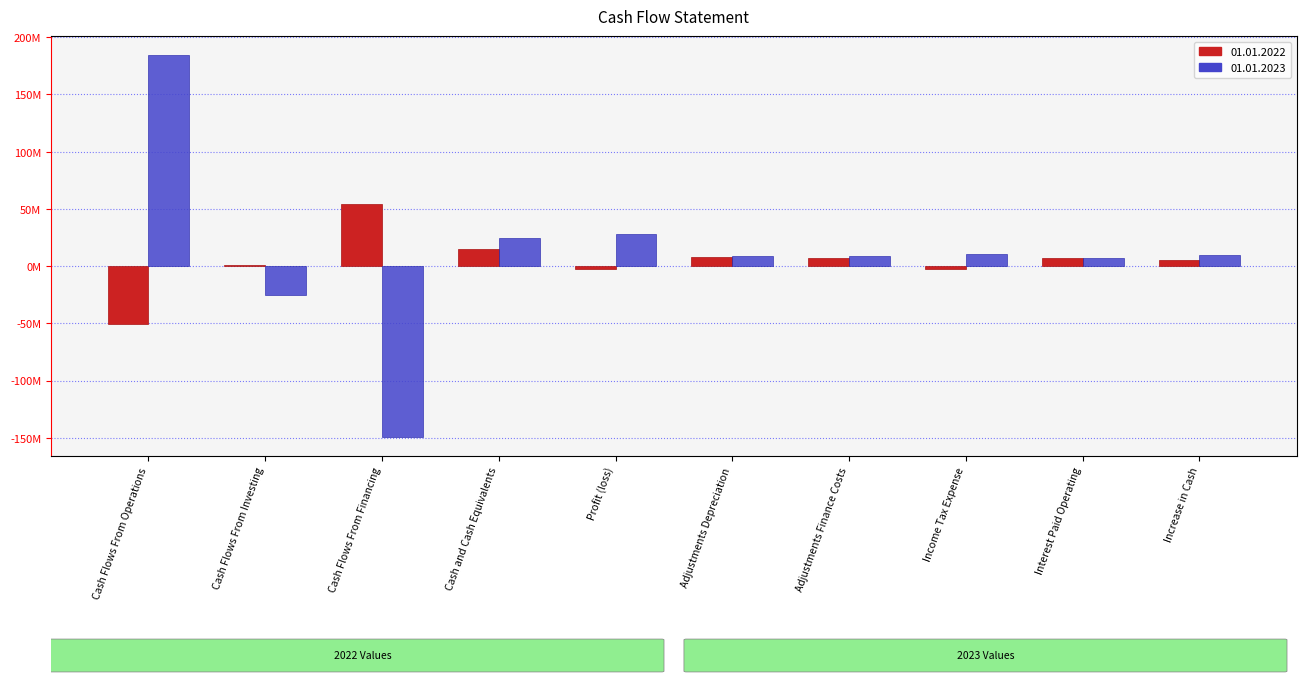

What is the minimum value for 01.01.2022?

-50516000